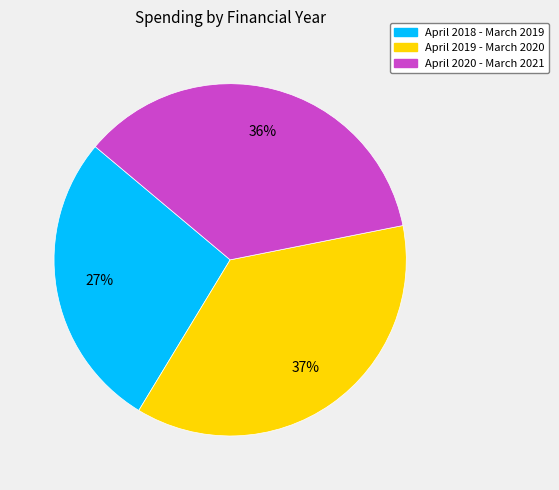

The April 2020 - March 2021 slice represents 45% of the pie. True or false?

False